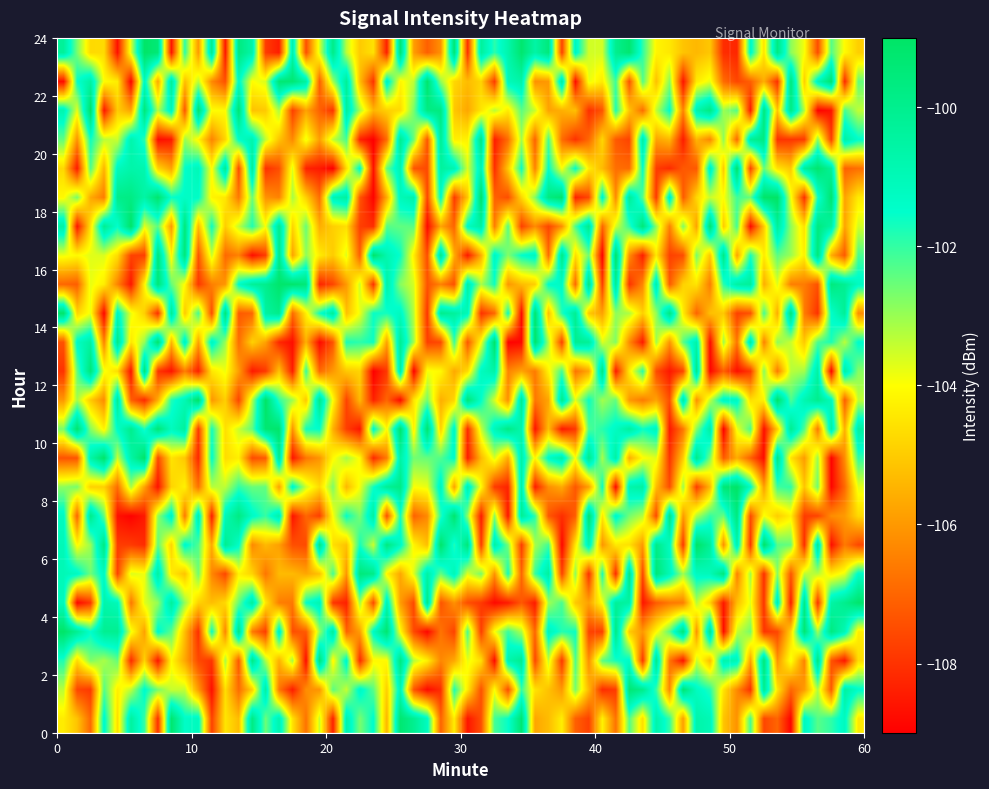

Which series has the largest total across all categories?

23